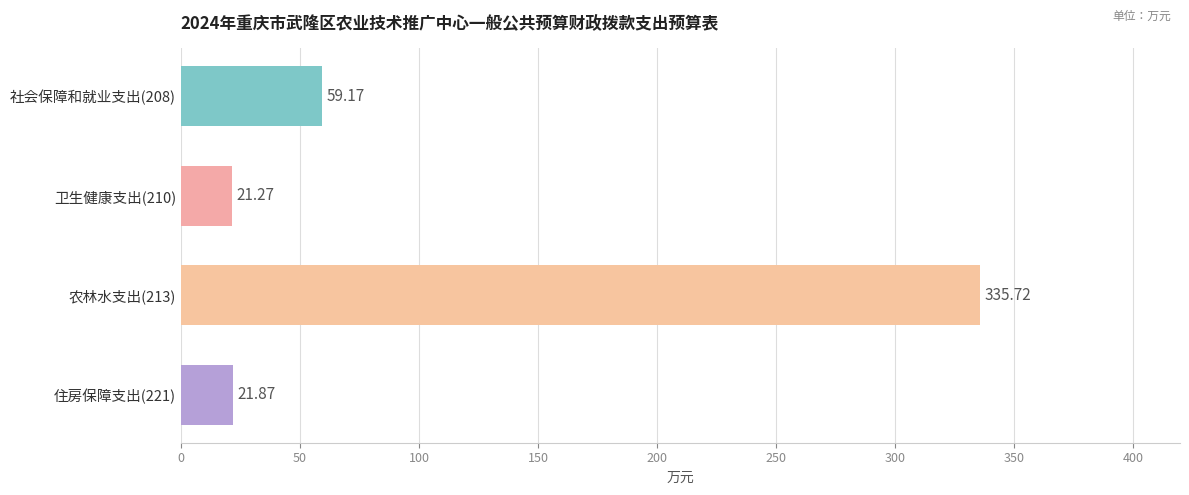

How many distinct data groups are displayed?

1